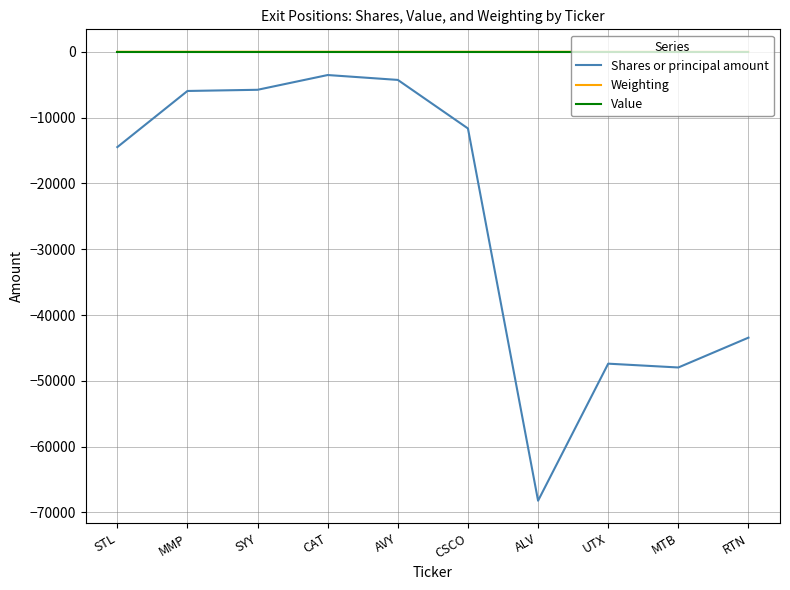

True or false: Shares or principal amount and Value cross at least once.

False